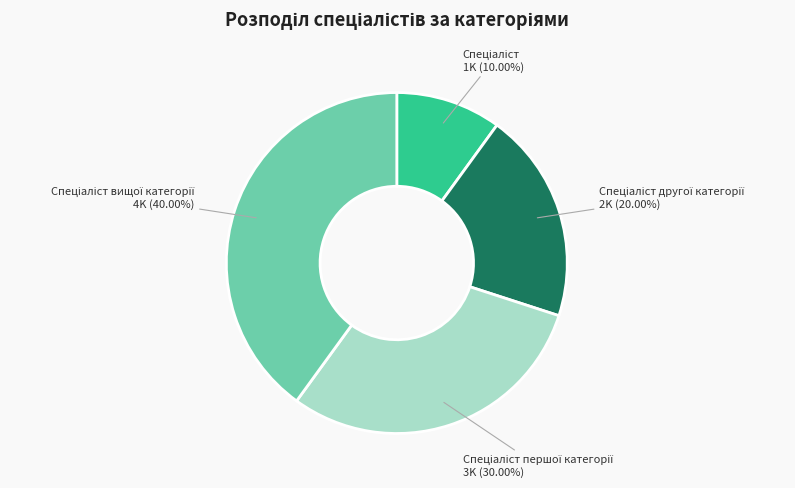

Does any single category account for the majority?

No